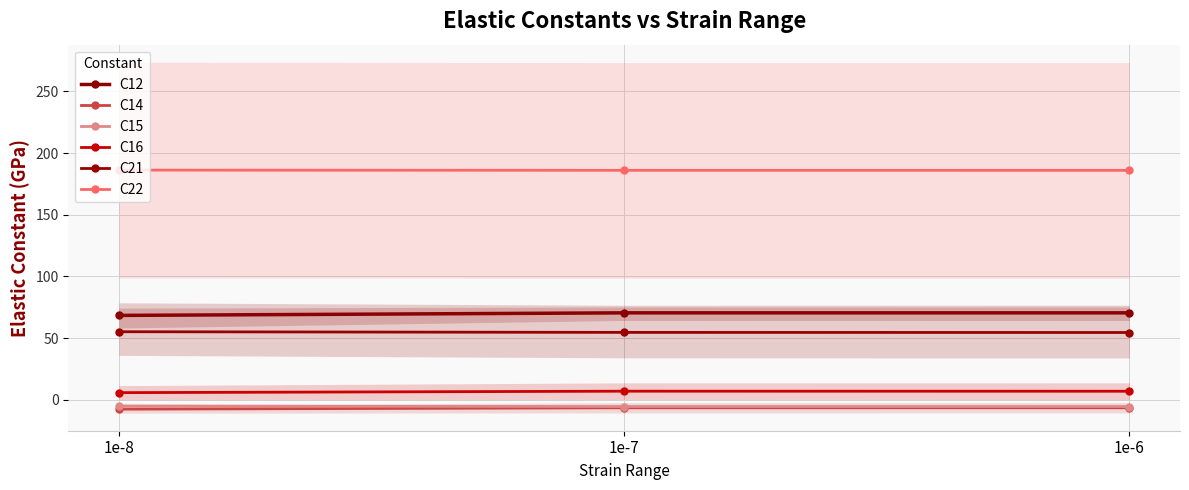

Rank the series at 1e-8 from highest to lowest value.

C22, C12, C21, C16, C15, C14